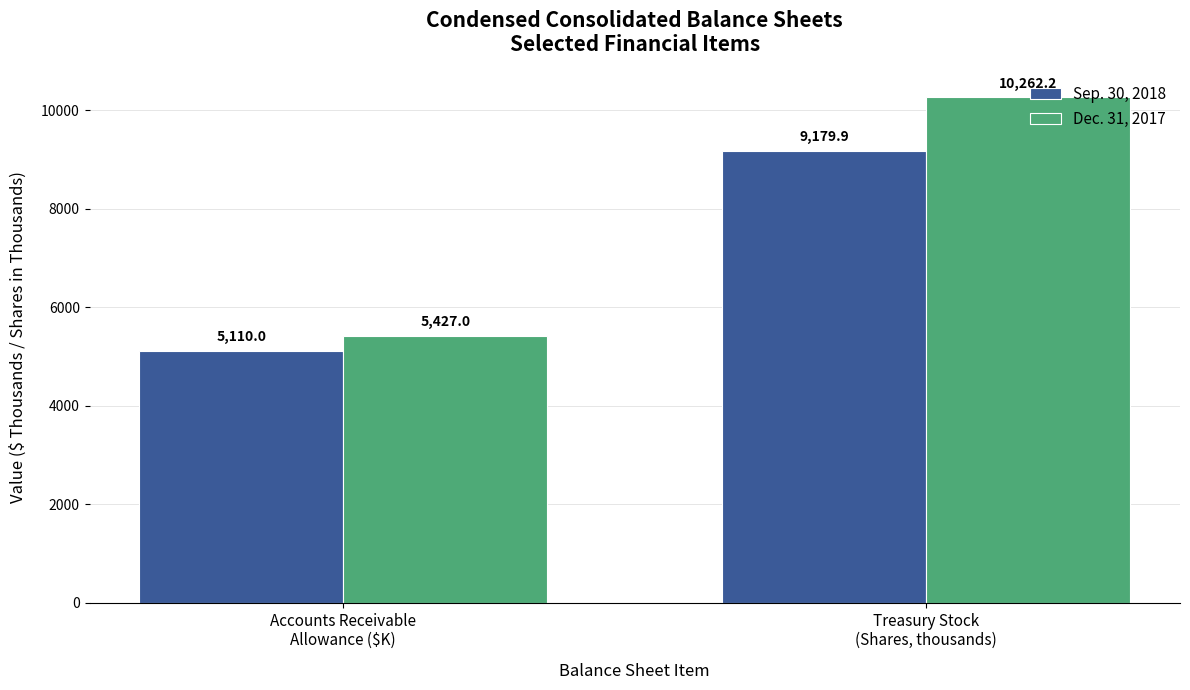

Between Accounts Receivable
Allowance ($K) and Treasury Stock
(Shares, thousands), which series saw the biggest shift?

Dec. 31, 2017